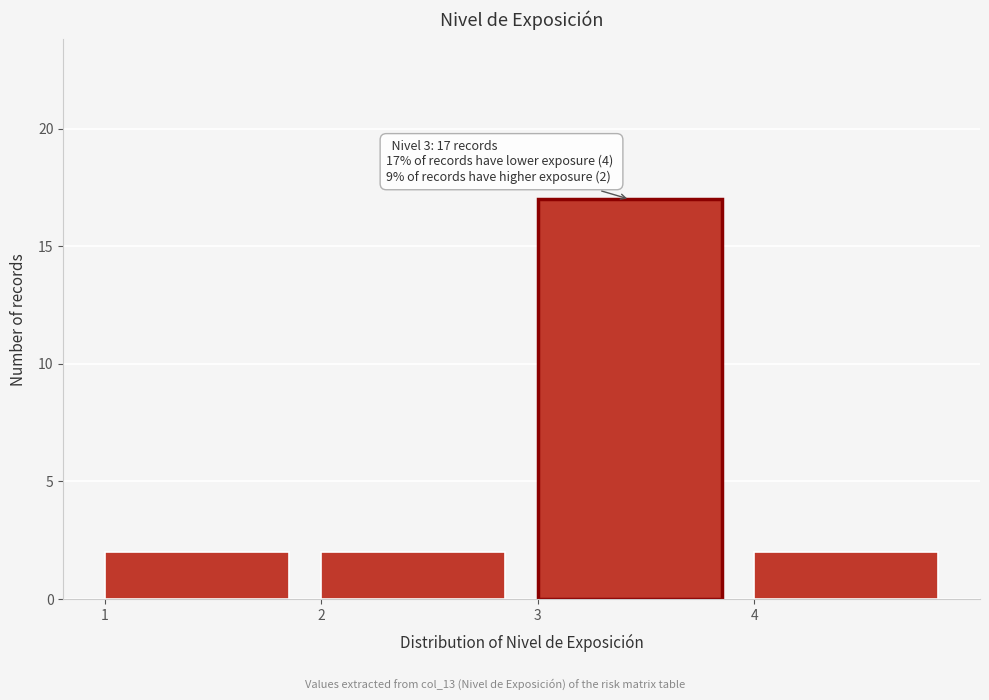

Over which range of the x-axis is the bar tallest?

3 to 4